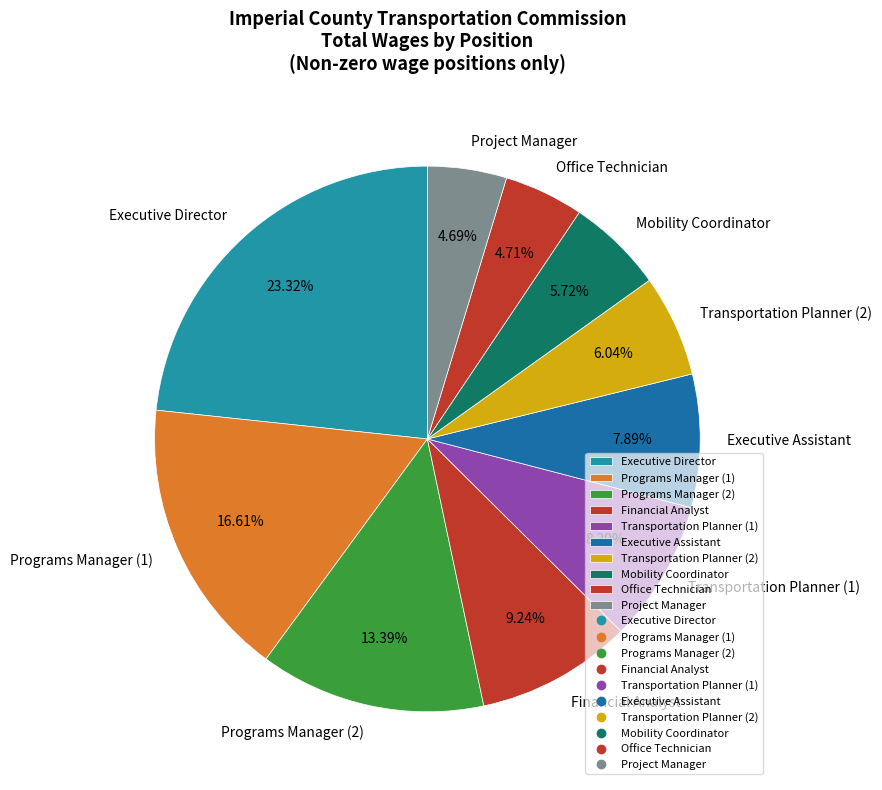

Do Programs Manager (1) and Executive Director together represent more than half of the pie?

No